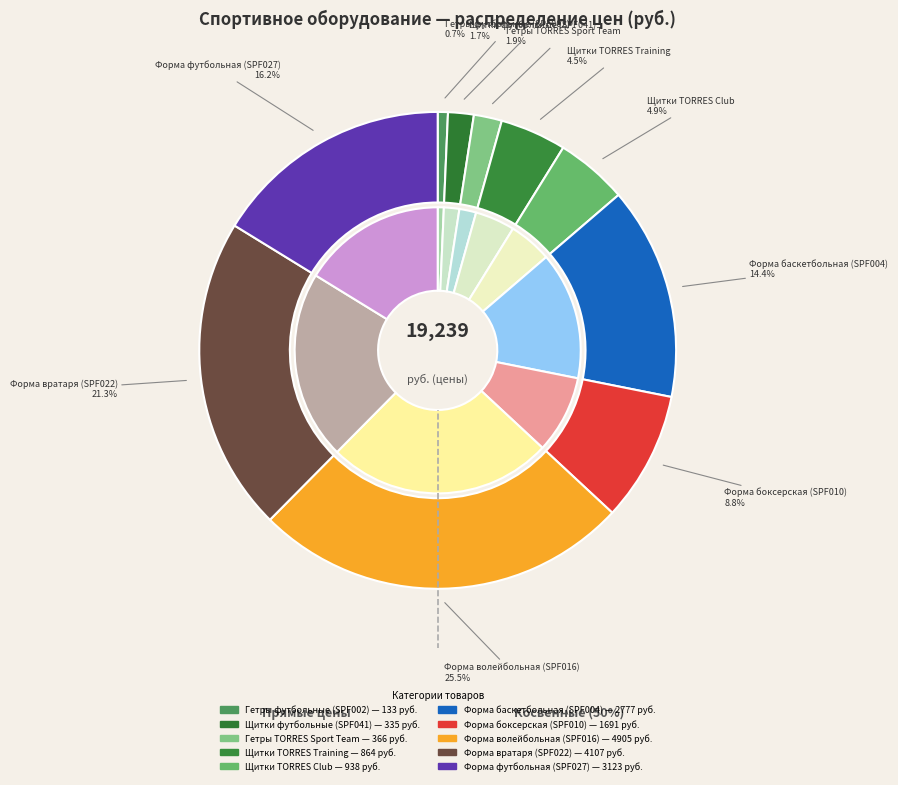

Rank the categories by value from highest to lowest.

Форма волейбольная (SPF016), Форма вратаря (SPF022), Форма футбольная (SPF027), Форма баскетбольная (SPF004), Форма боксерская (SPF010), Щитки TORRES Club, Щитки TORRES Training, Гетры TORRES Sport Team, Щитки футбольные (SPF041), Гетры футбольные (SPF002)